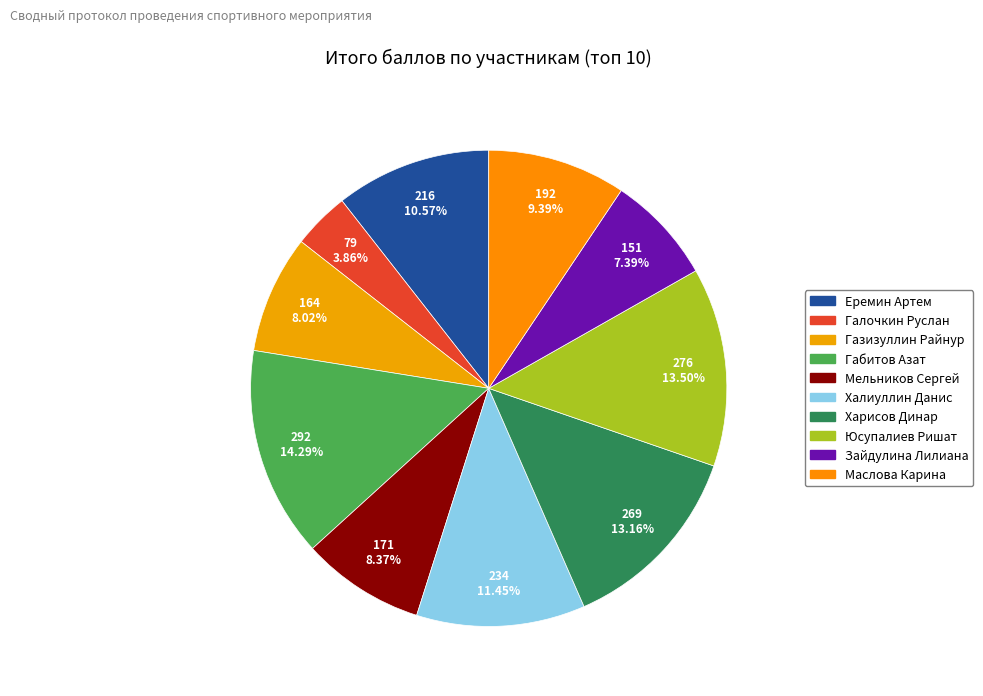

How many slices are in this pie chart?

10